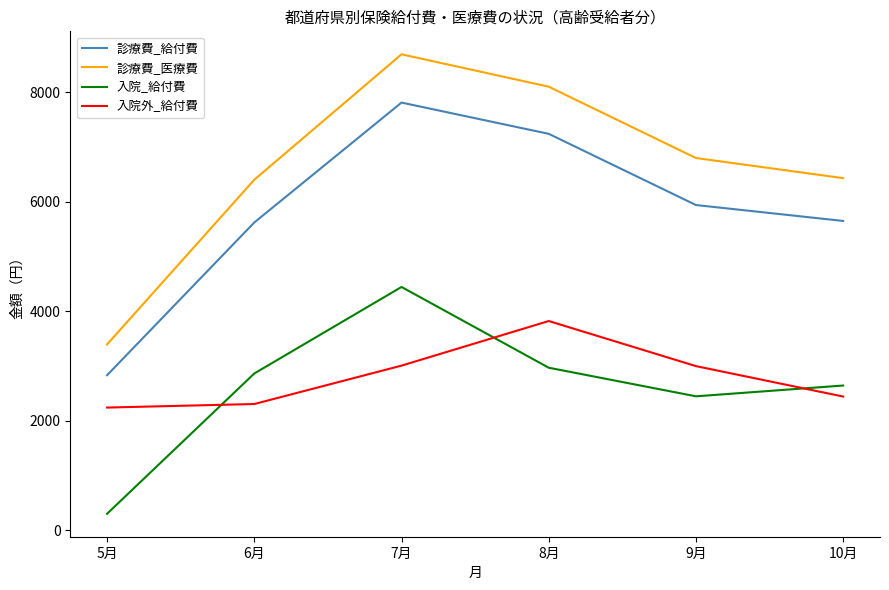

Which category has the highest value across all series?

7月